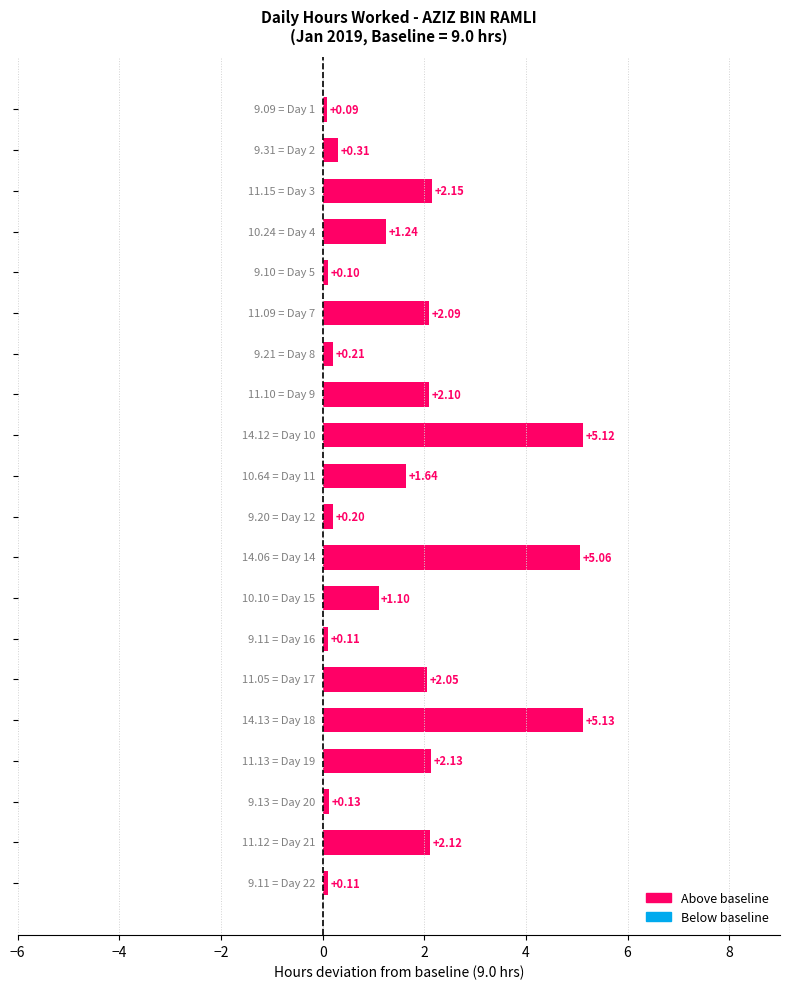

What is the sum of all values?

33.2